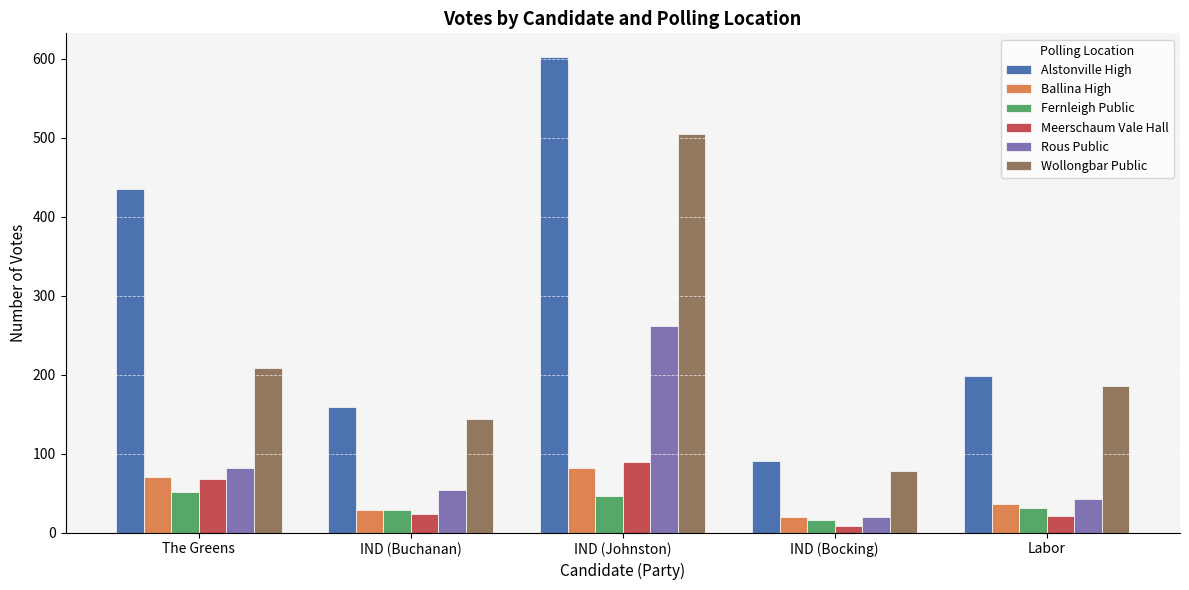

At which label does Ballina High first exceed 37?

The Greens